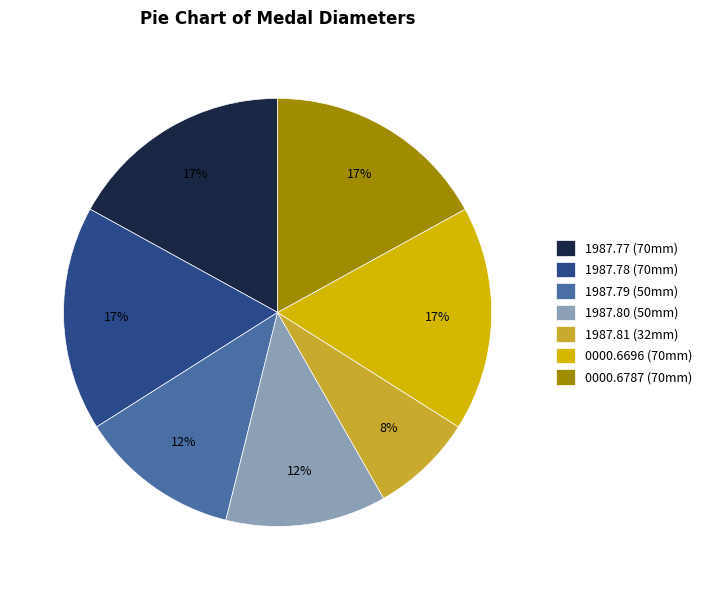

To the nearest percent, what is the combined percentage of 0000.6787 (70mm) and 1987.81 (32mm)?

25%